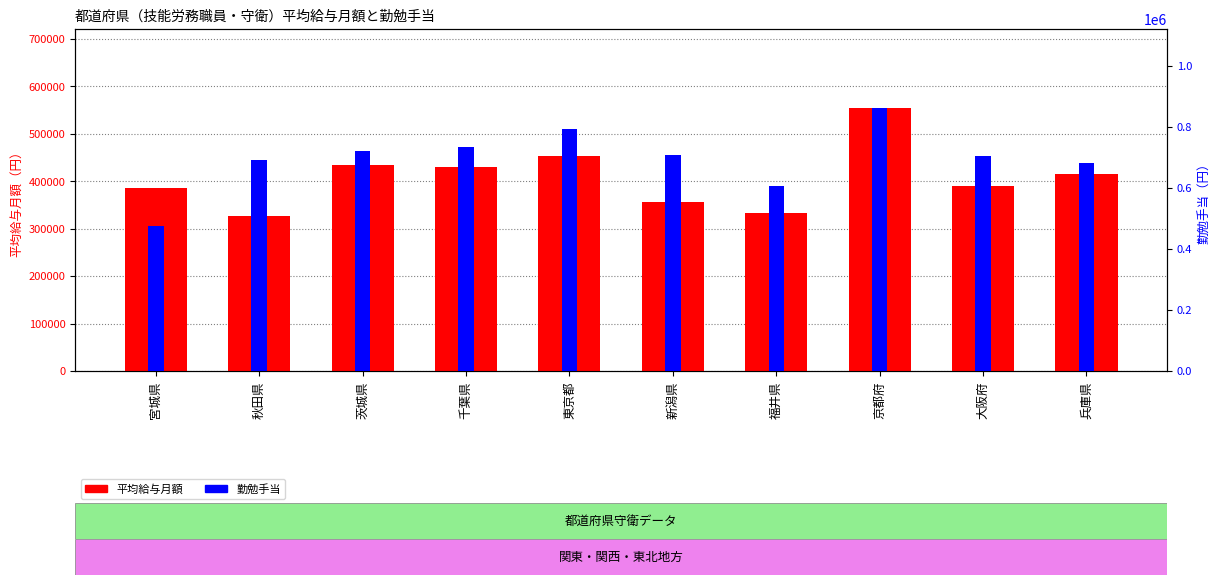

The value of 平均給与月額 at 兵庫県 is 192531. True or false?

False